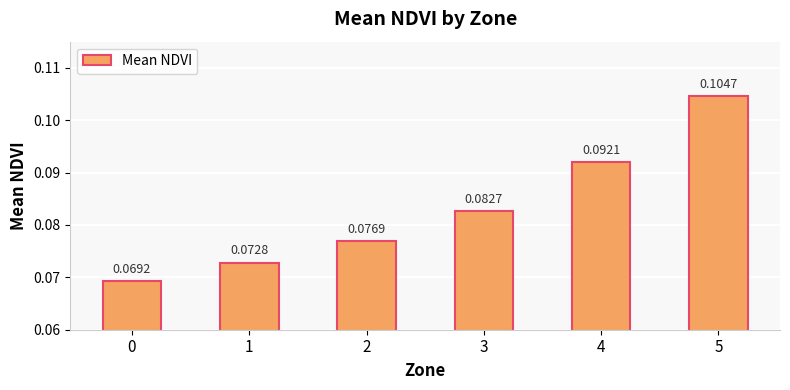

List the labels in order of value, largest first.

5, 4, 3, 2, 1, 0